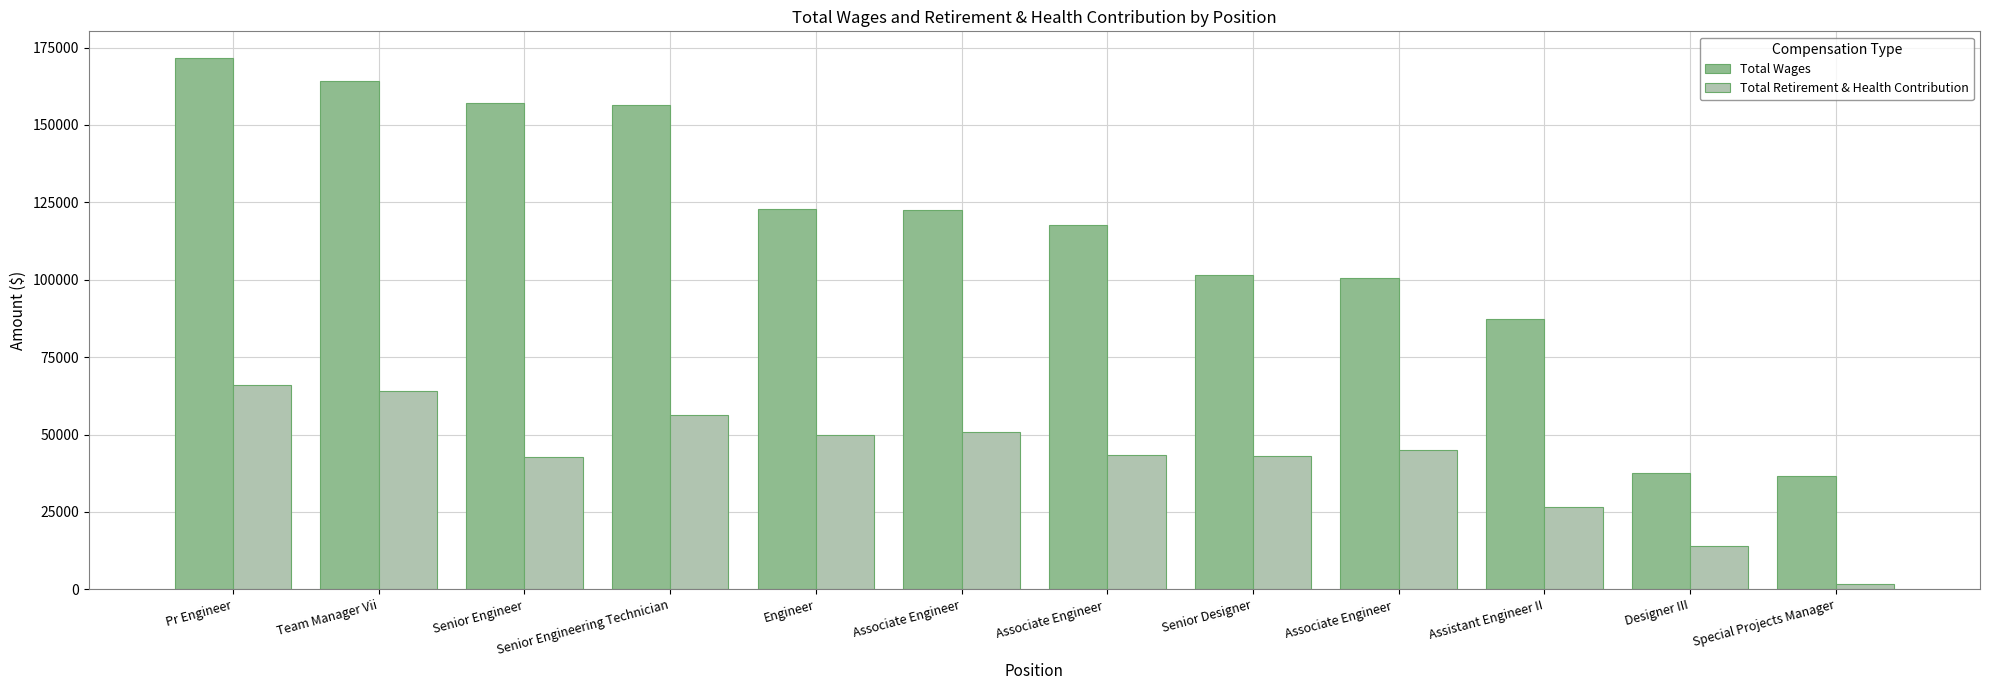

What is the label of the 11th bar from the left?

Designer III